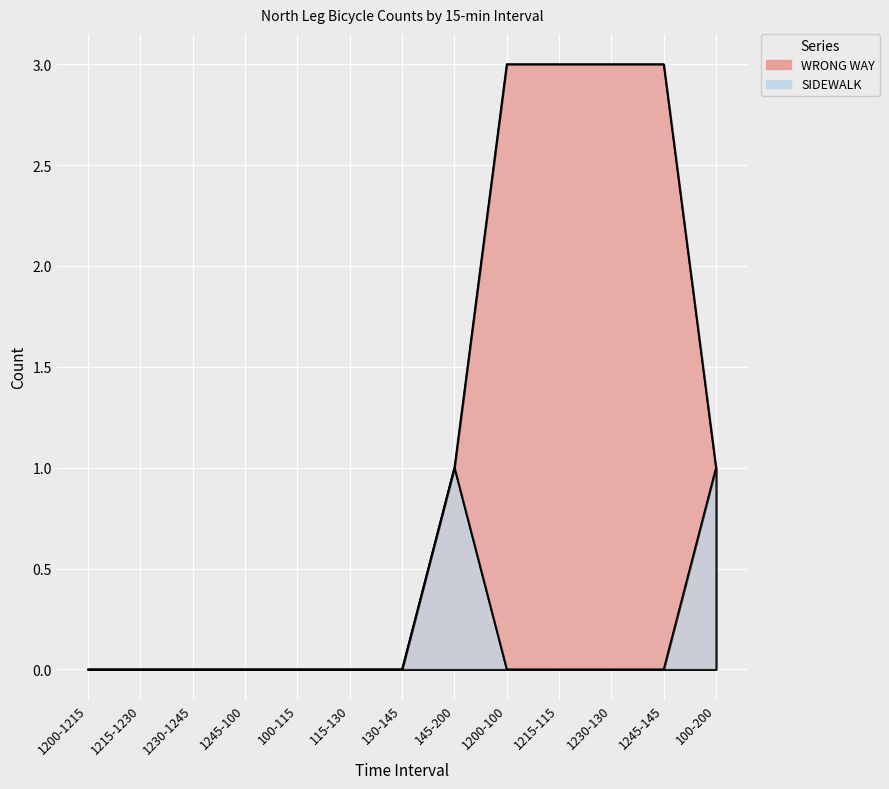

List the series in order of their peak value, lowest first.

SIDEWALK, WRONG WAY